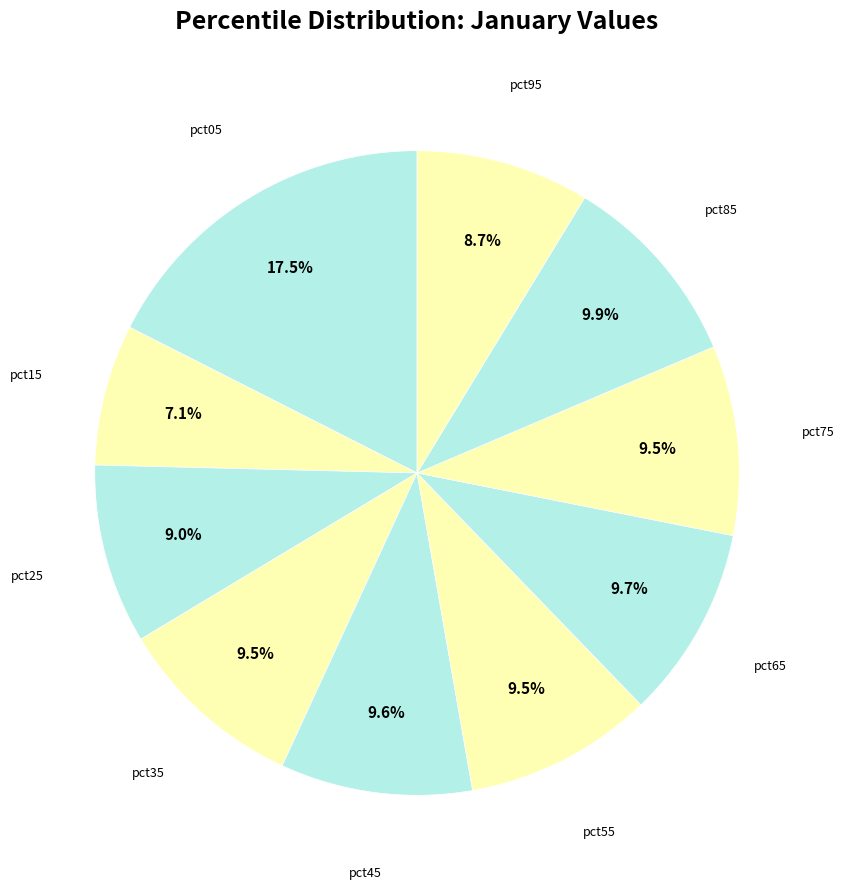

How many slices are in this pie chart?

10